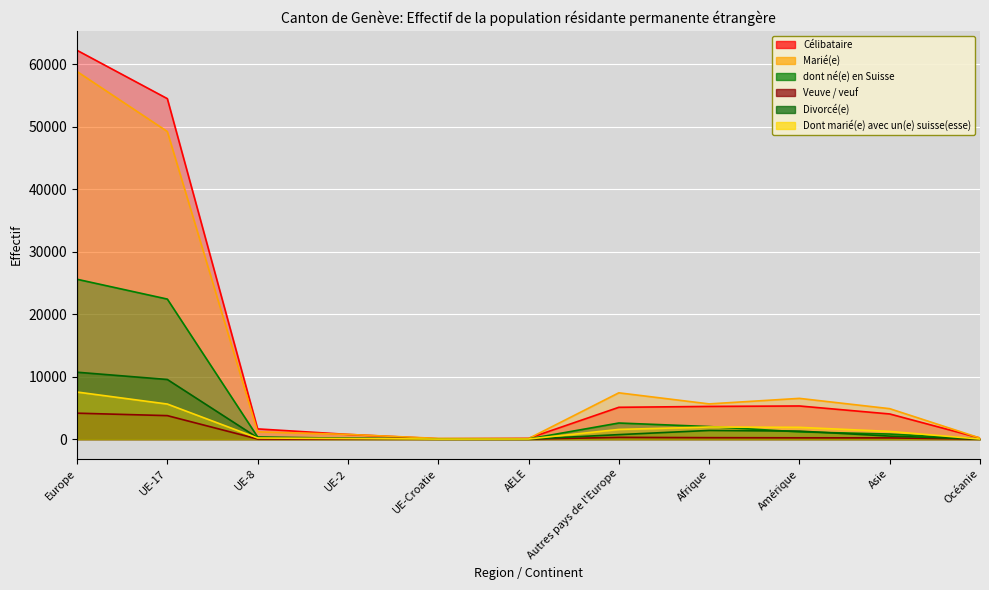

How many interior local valleys does the Divorcé(e) series have?

1